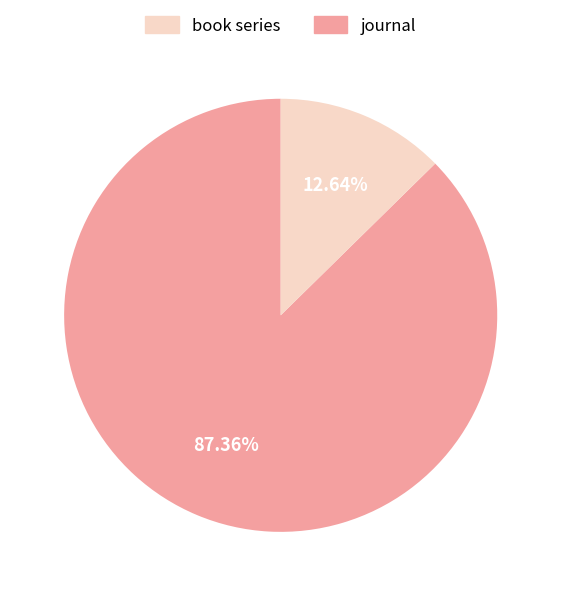

Is there any slice that represents more than half of the pie?

Yes